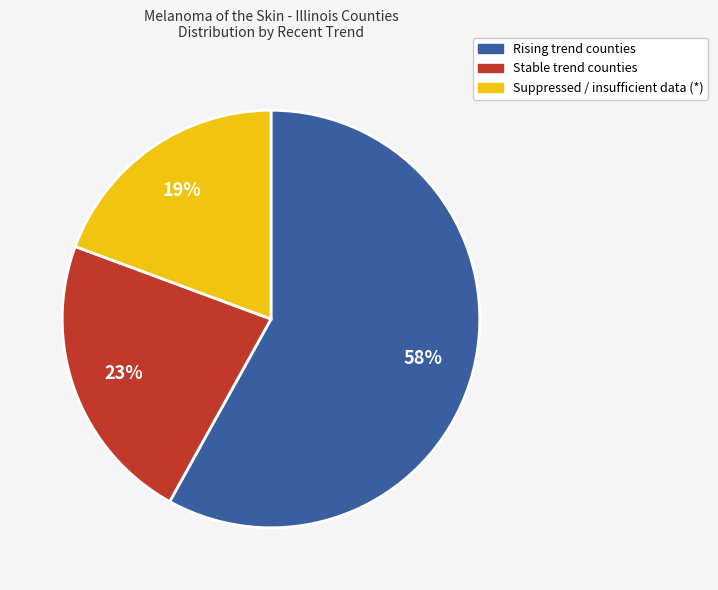

Is there any slice that represents more than half of the pie?

Yes